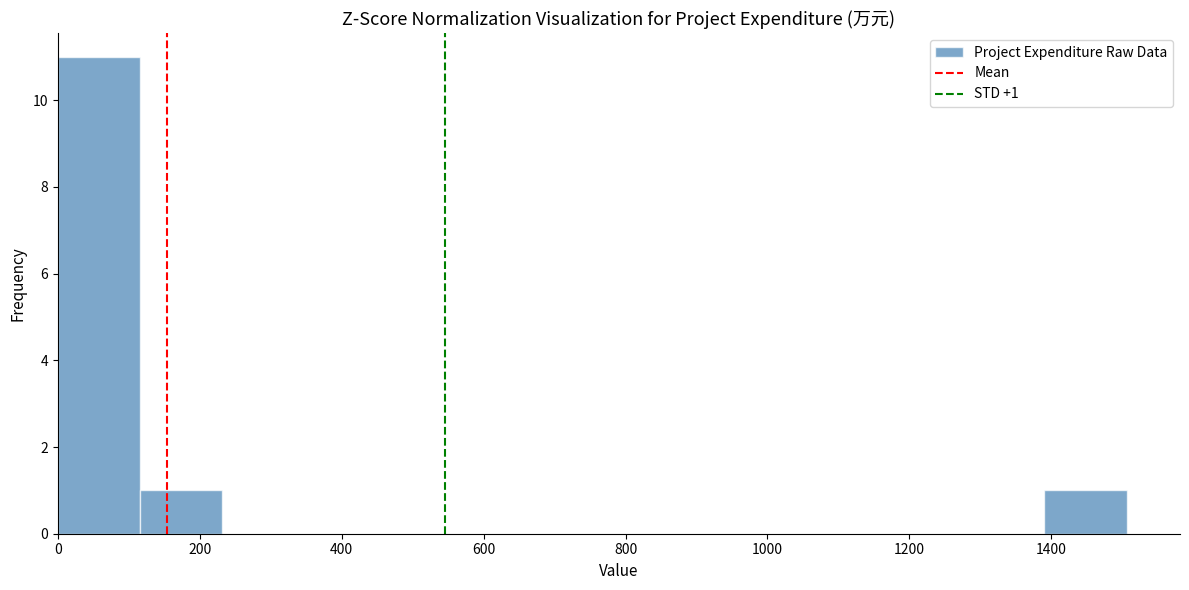

Which range on the x-axis has the tallest bar?

0 to 120